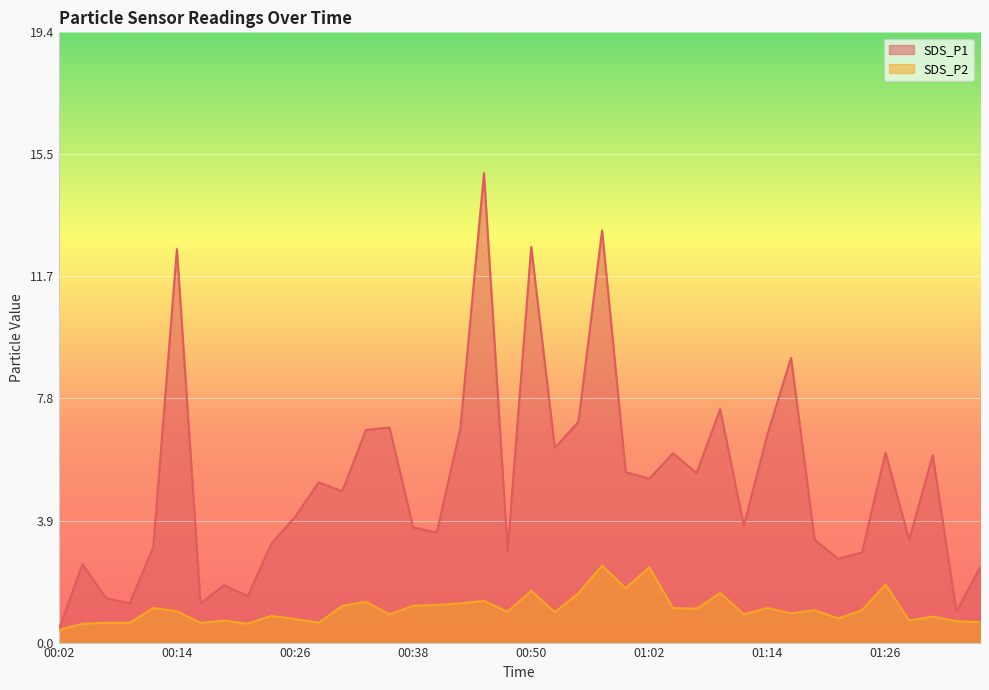

At how many categories does at least one series exceed 7?

7